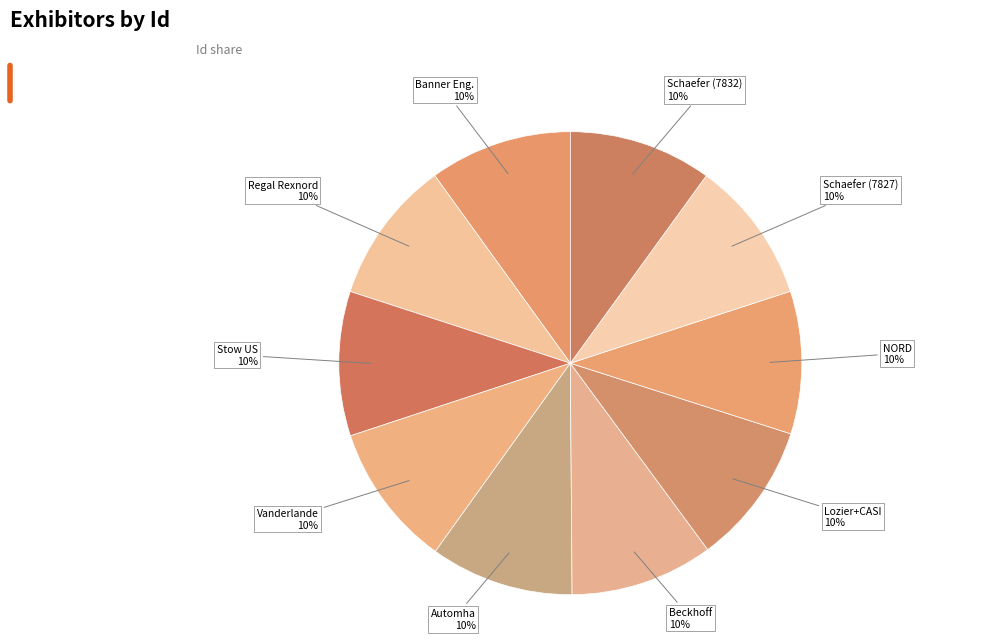

Is the sum of Lozier+CASI and Stow US greater than half?

No